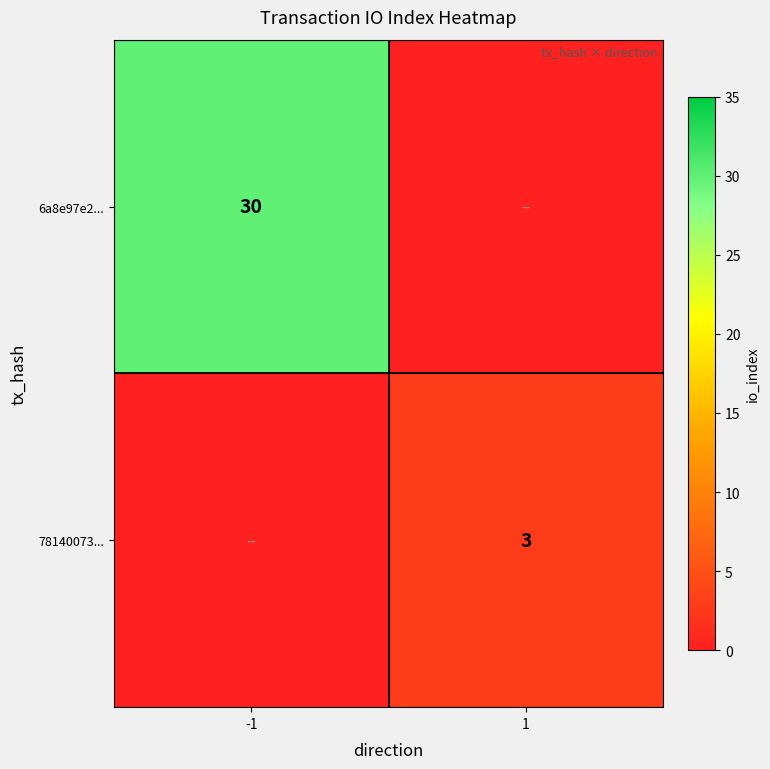

What is the difference between the highest and lowest values at 1?

3